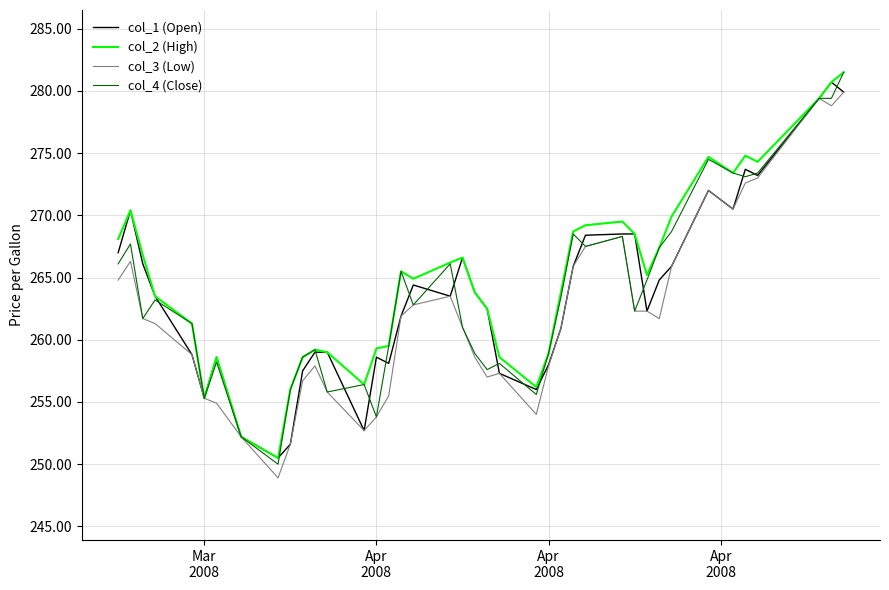

What is the minimum value for col_1 (Open)?

250.5